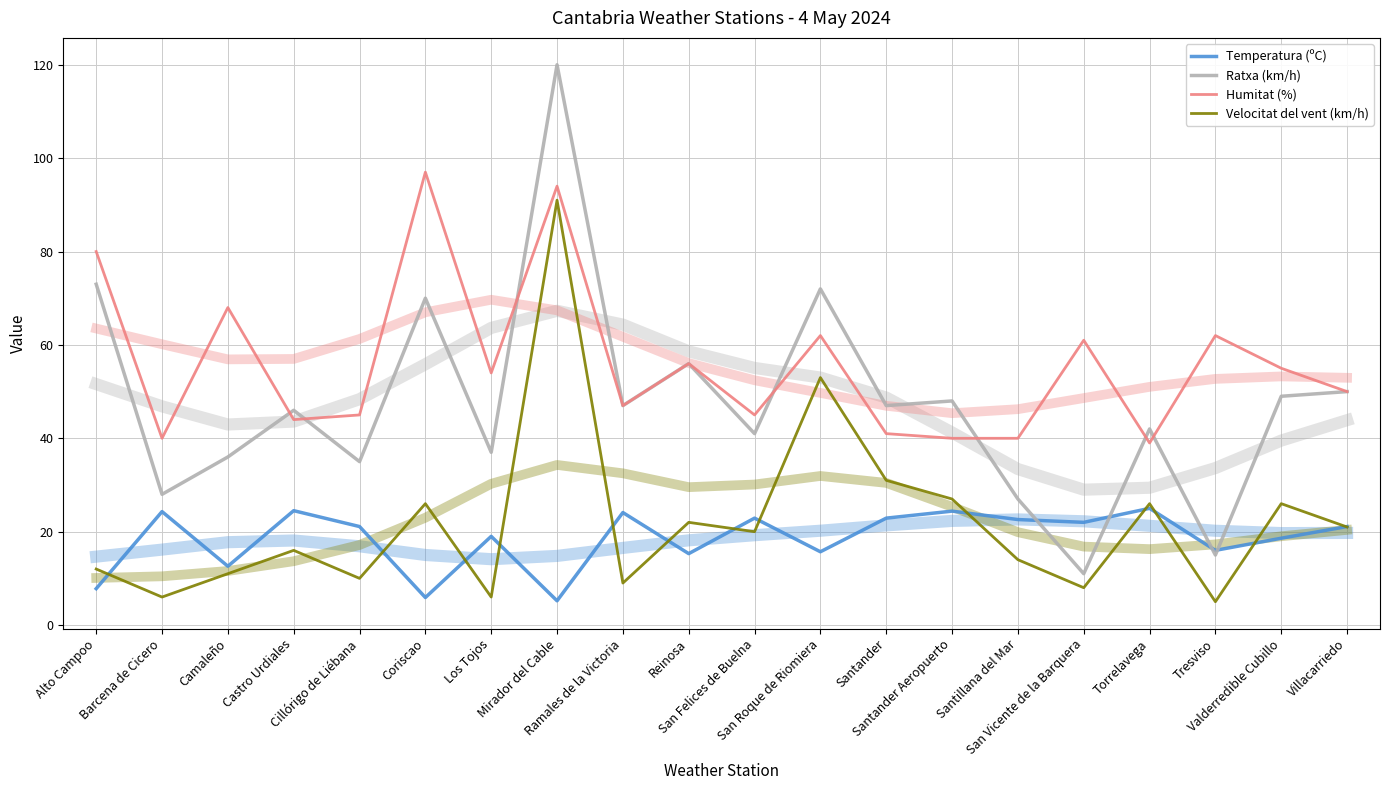

True or false: Velocitat del vent (km/h) has more than 2 interior local peaks.

True